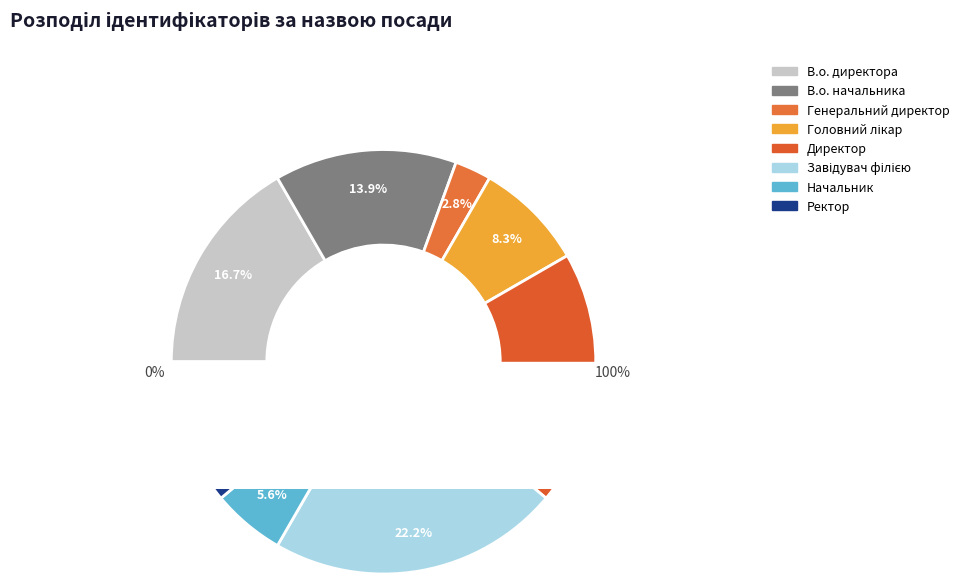

Between Головний лікар and Директор, which is larger?

Директор